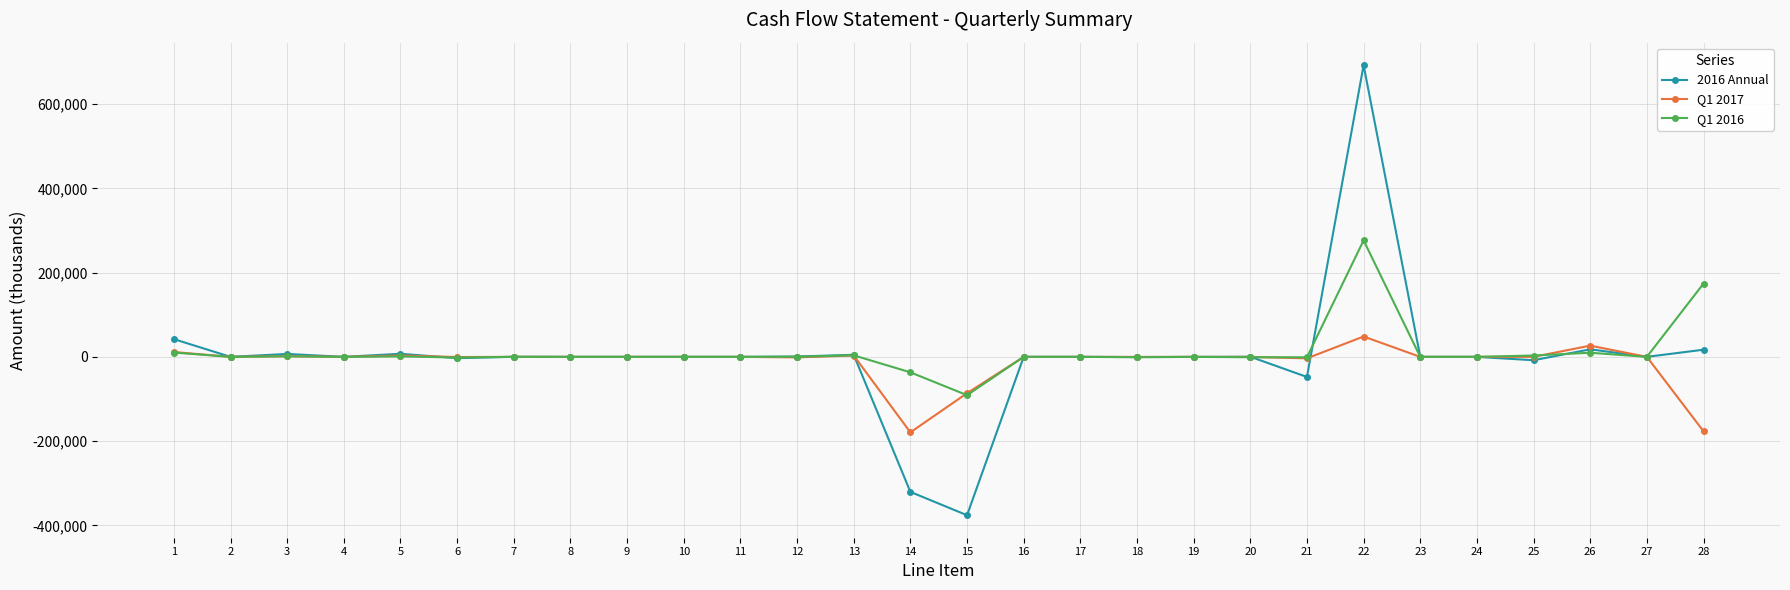

What is the value of the 2016 Annual point at the 7th from the left?

200